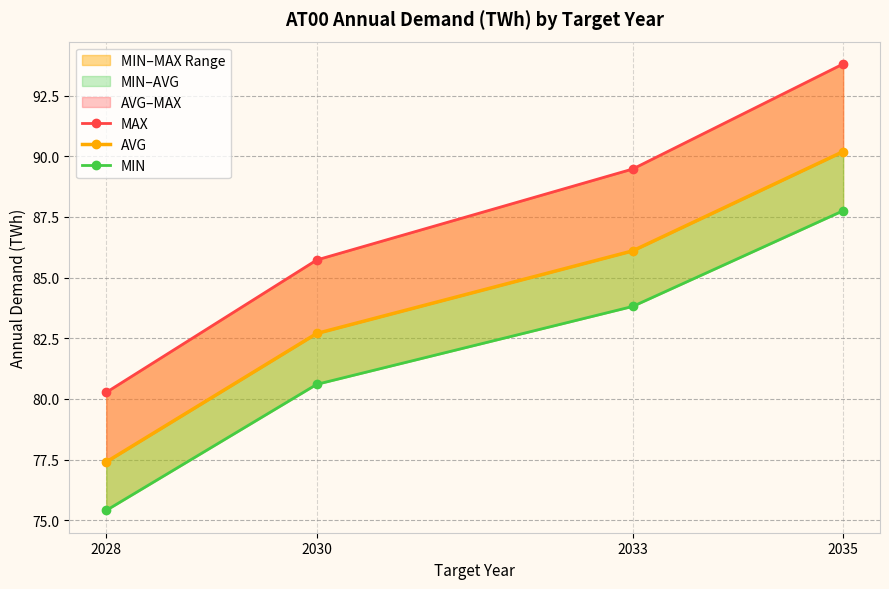

How many distinct data groups are displayed?

3